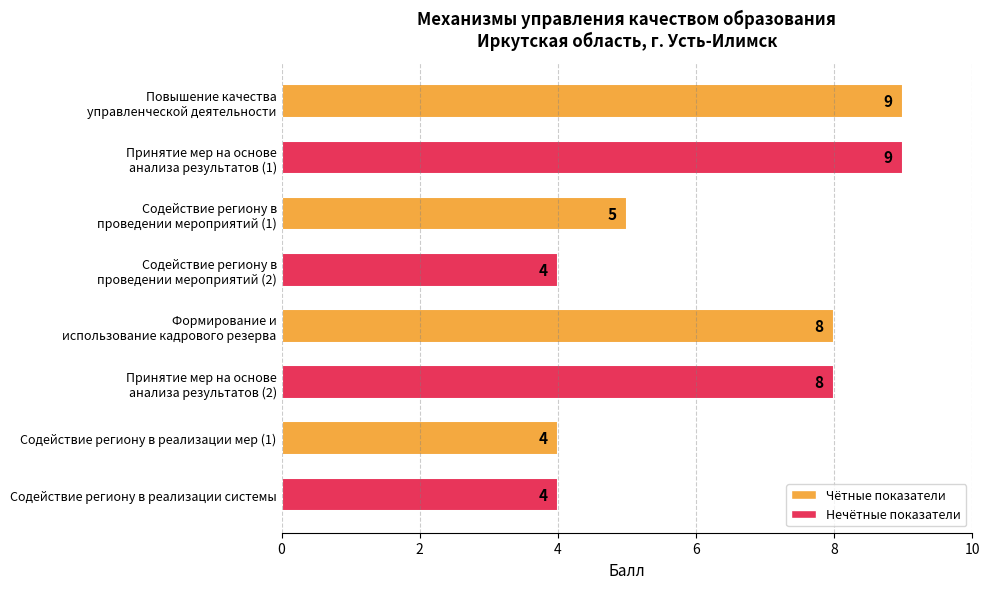

What is the maximum value shown in the chart?

9